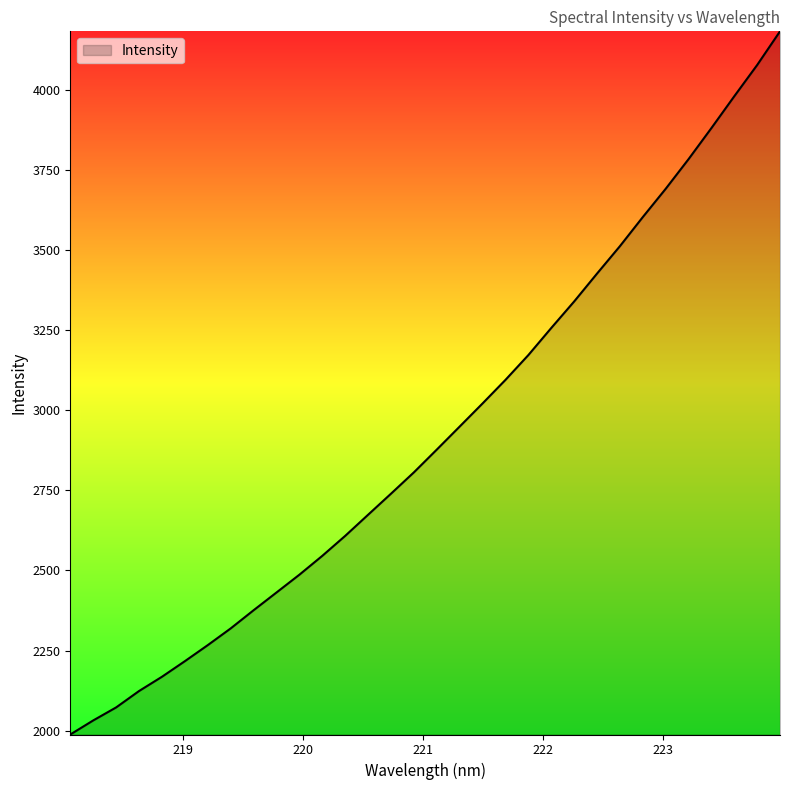

What is the difference between the maximum and minimum values?

2195.0